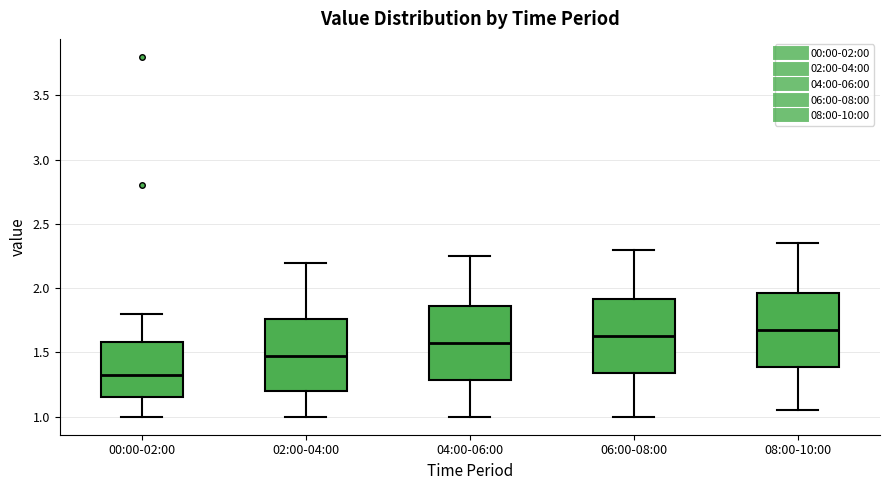

Which box's median line is the lowest?

00:00-02:00